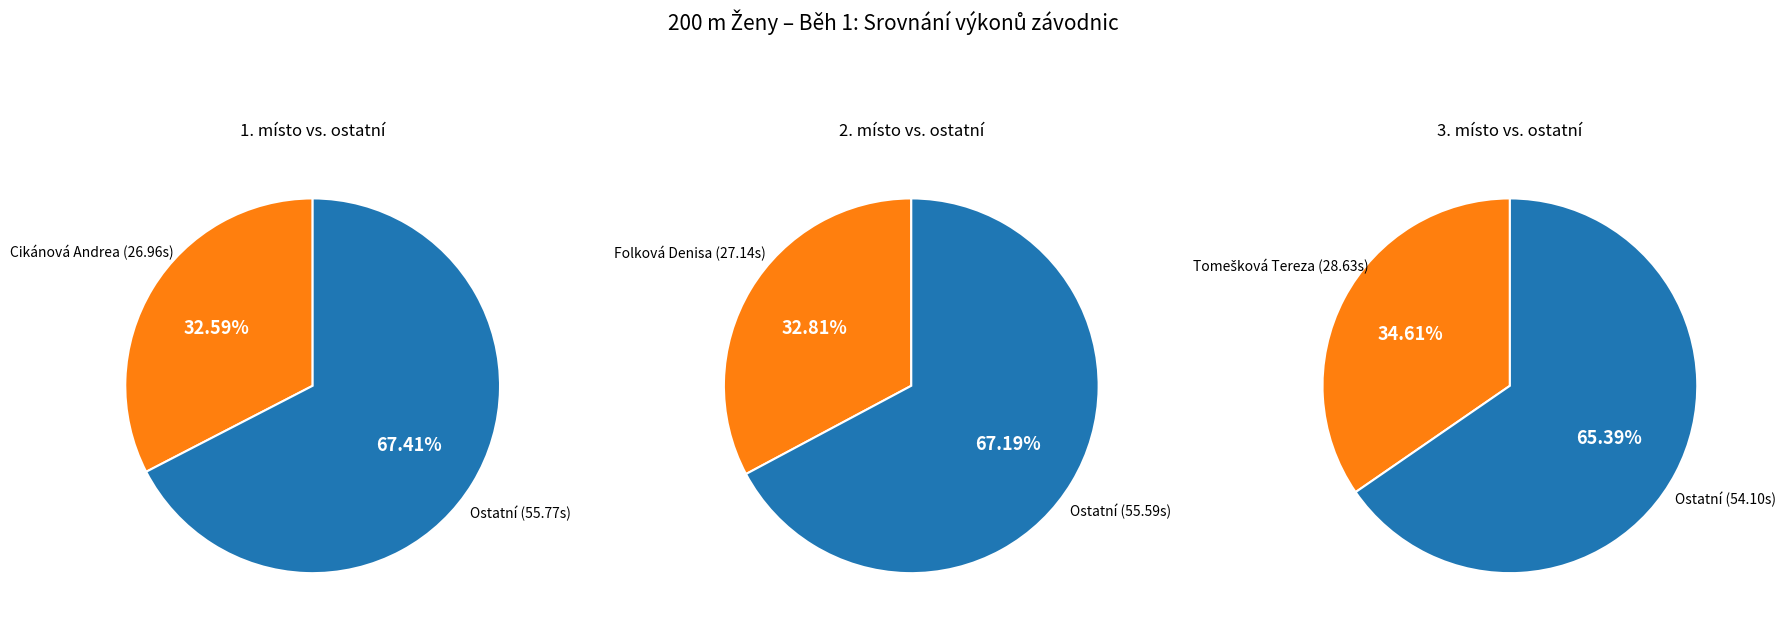

To the nearest percent, what is the combined percentage of Tomešková Tereza (28.63) and Folková Denisa (27.14)?

67%